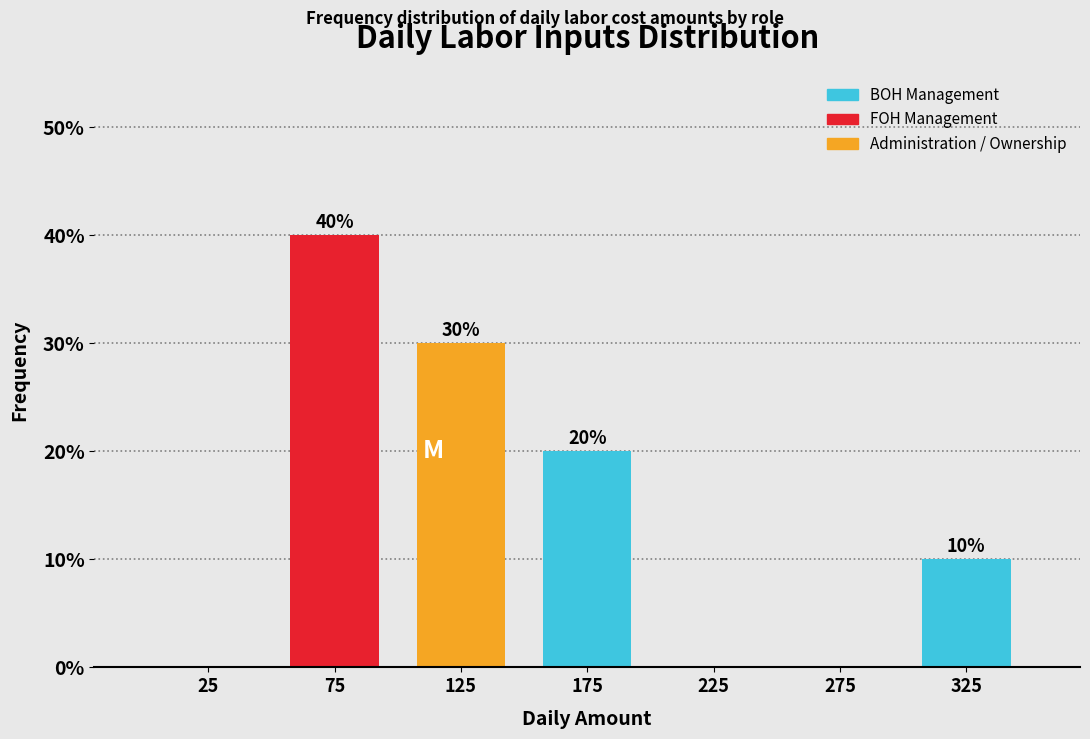

Over which range of the x-axis is the bar tallest?

50 to 100